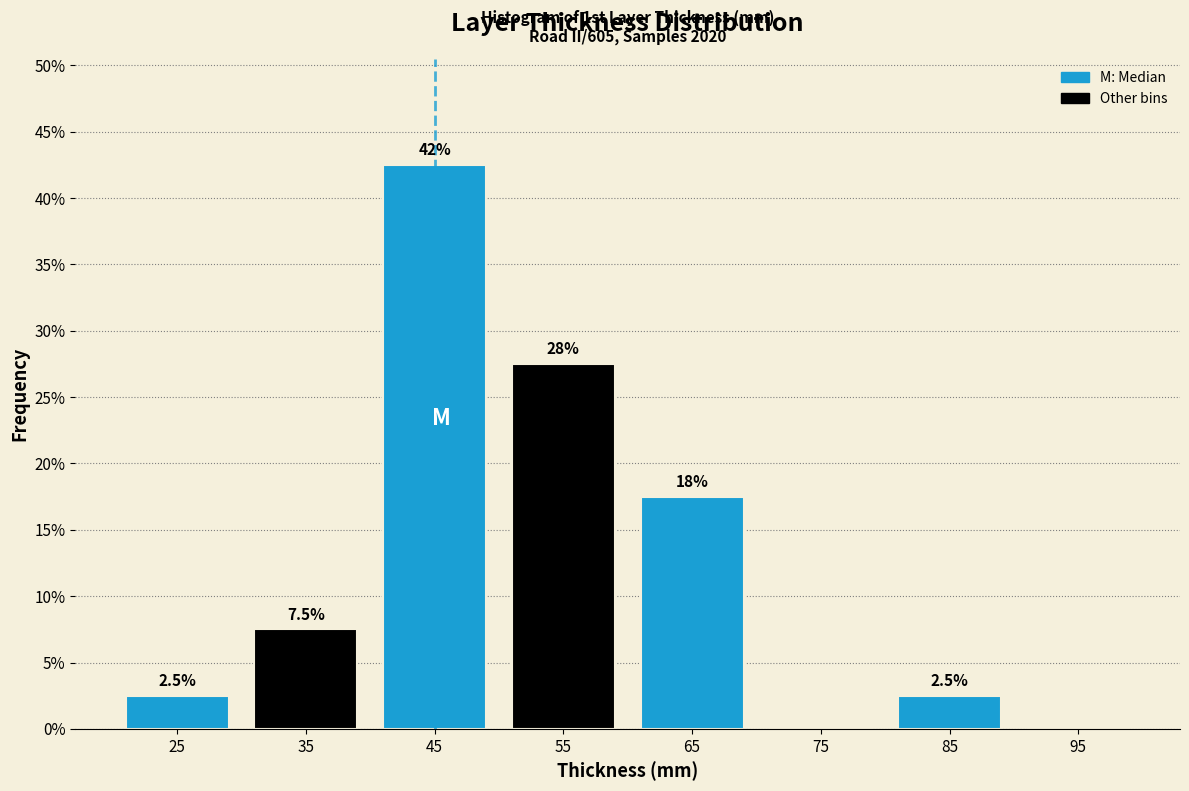

Which range on the x-axis has the tallest bar?

40 to 50